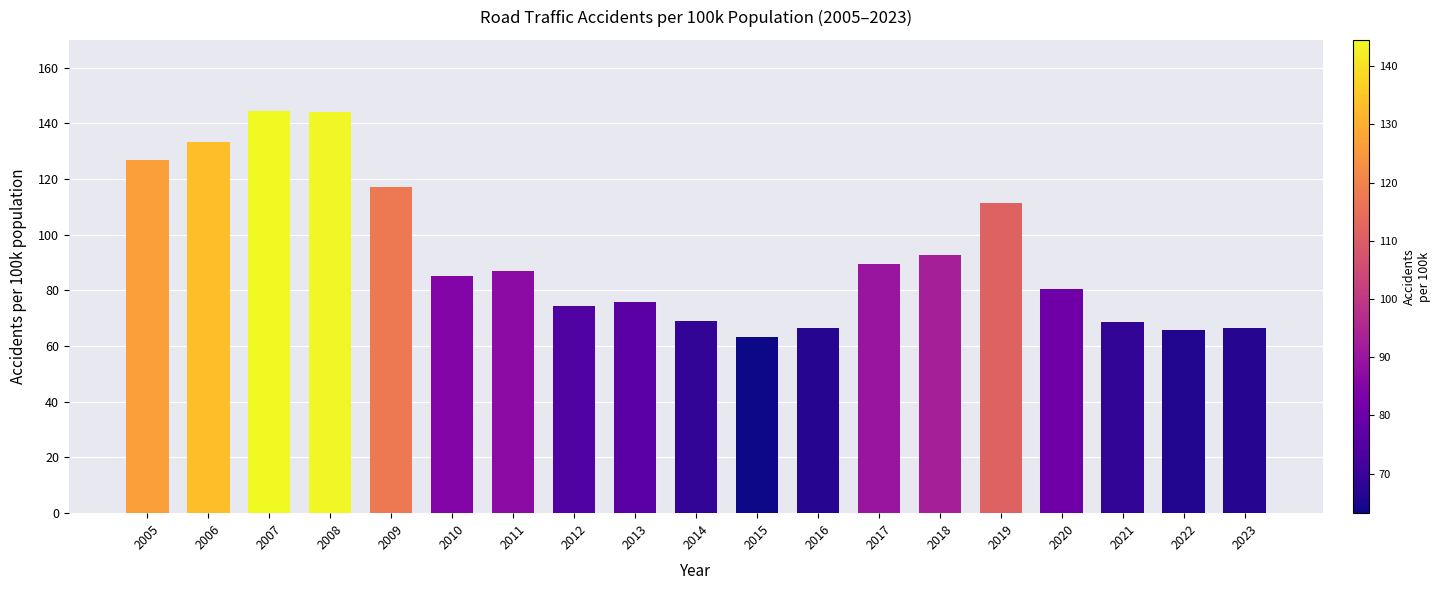

What is the maximum value shown in the chart?

144.5